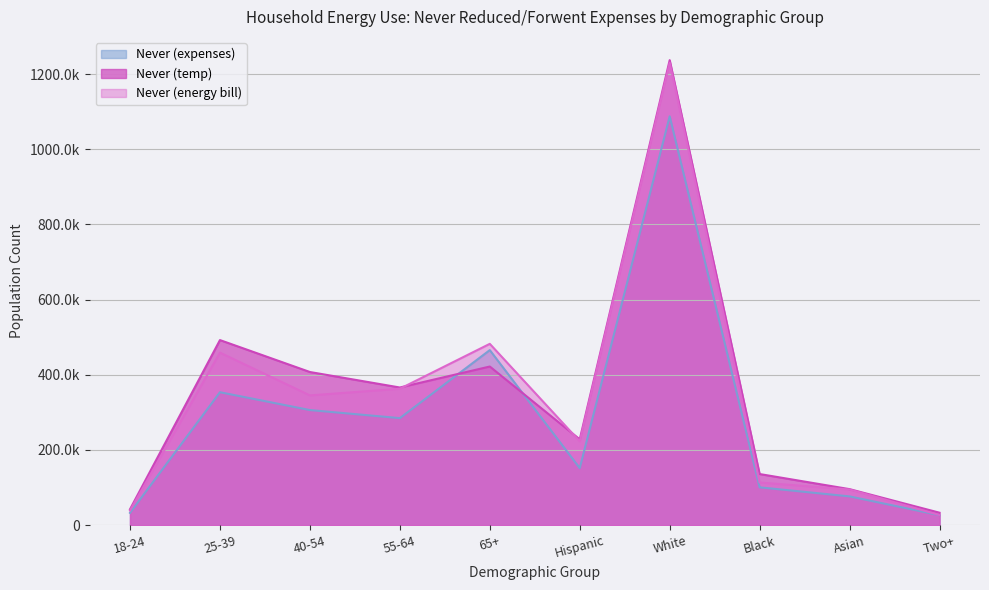

At how many categories does at least one series exceed 1170074?

1